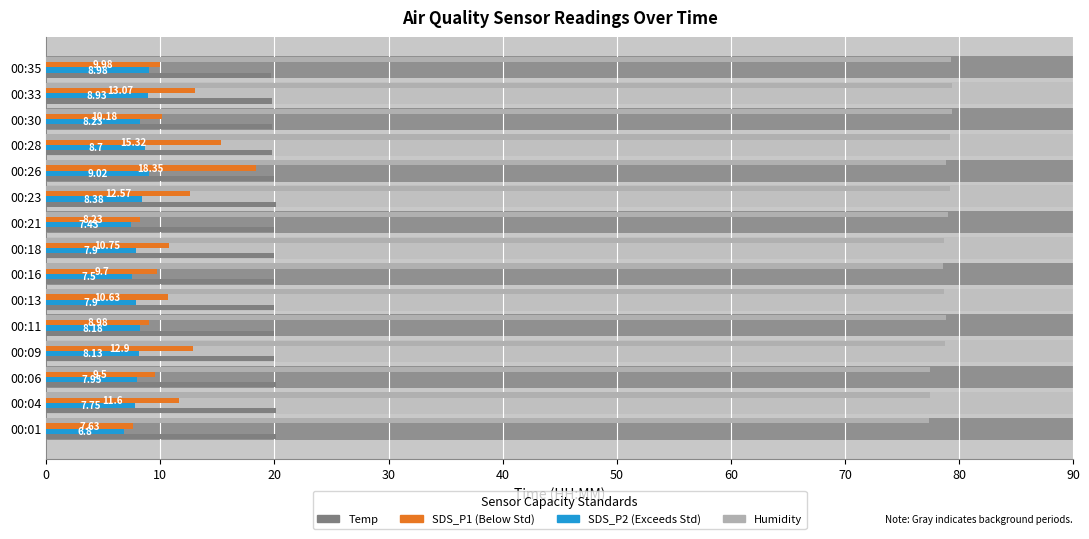

Is it true that SDS_P1 equals 4.4 at 00:09?

False